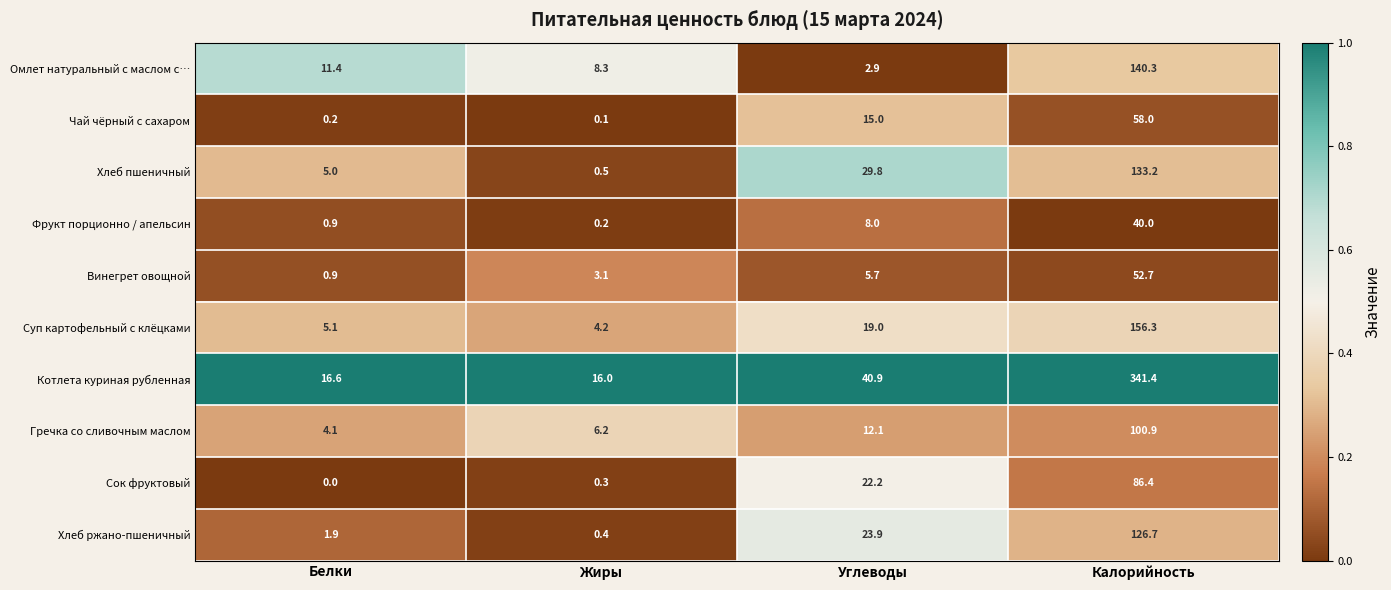

True or false: Омлет натуральный с маслом с… has a value of 7.4 at Белки.

False